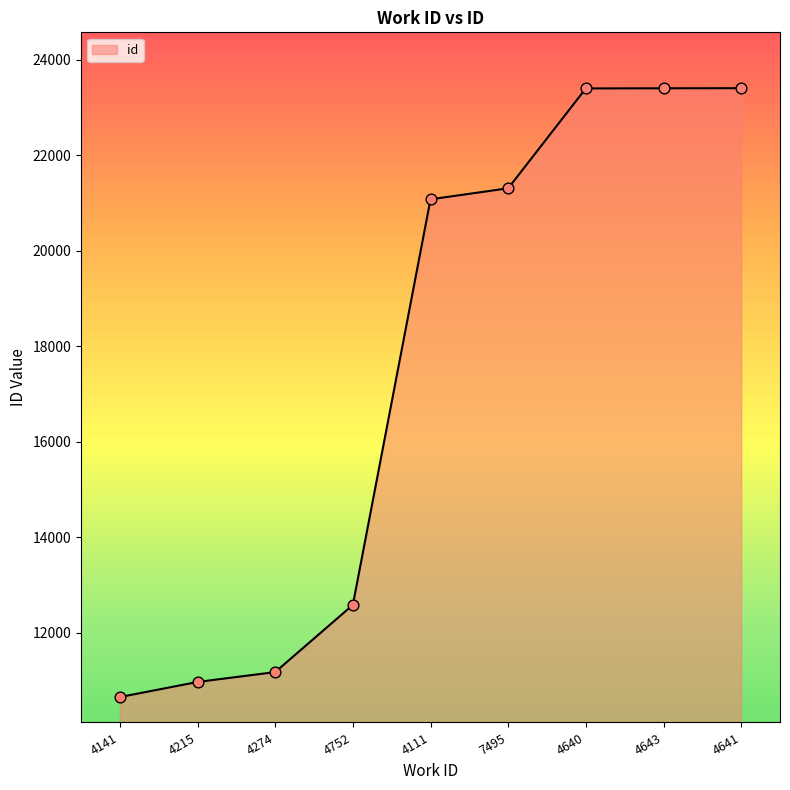

Which has a higher value, 4640 or 4215?

4640